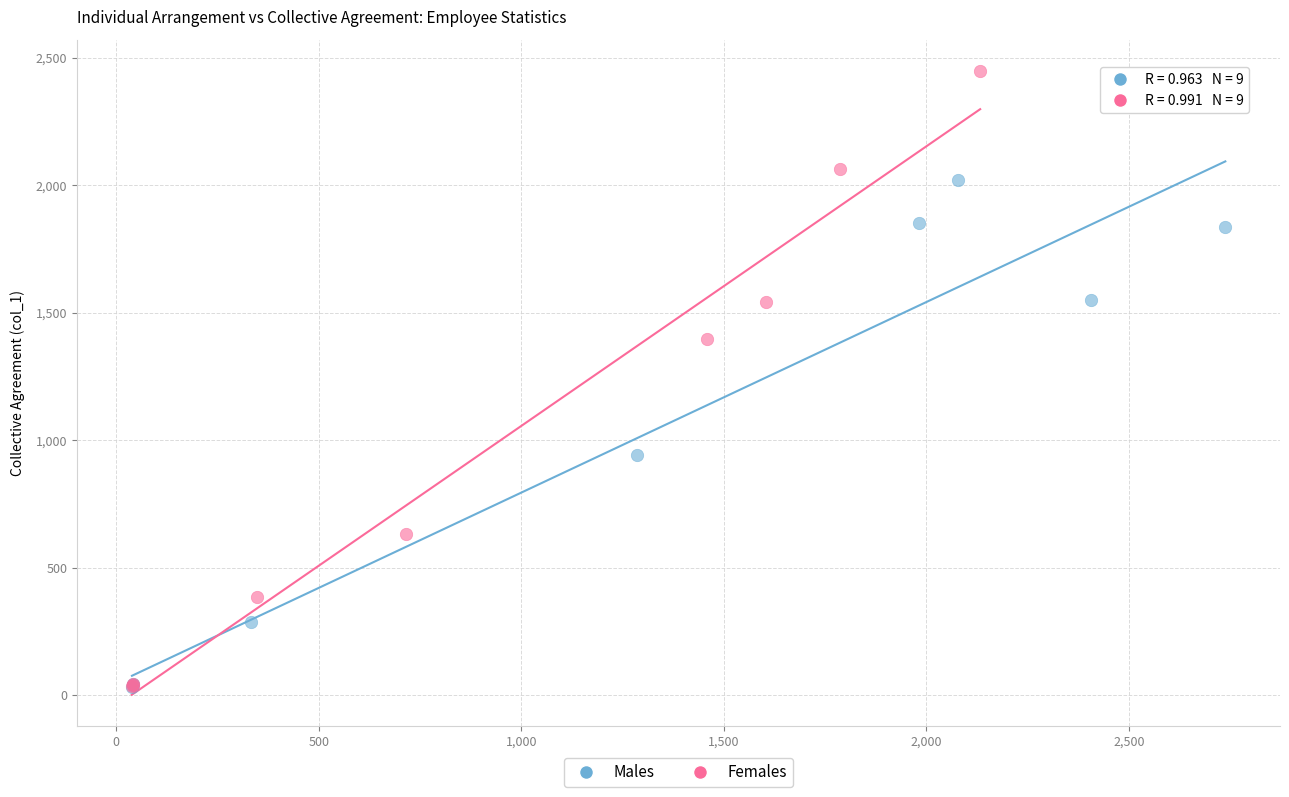

Which series has the widest spread of Y values?

Females